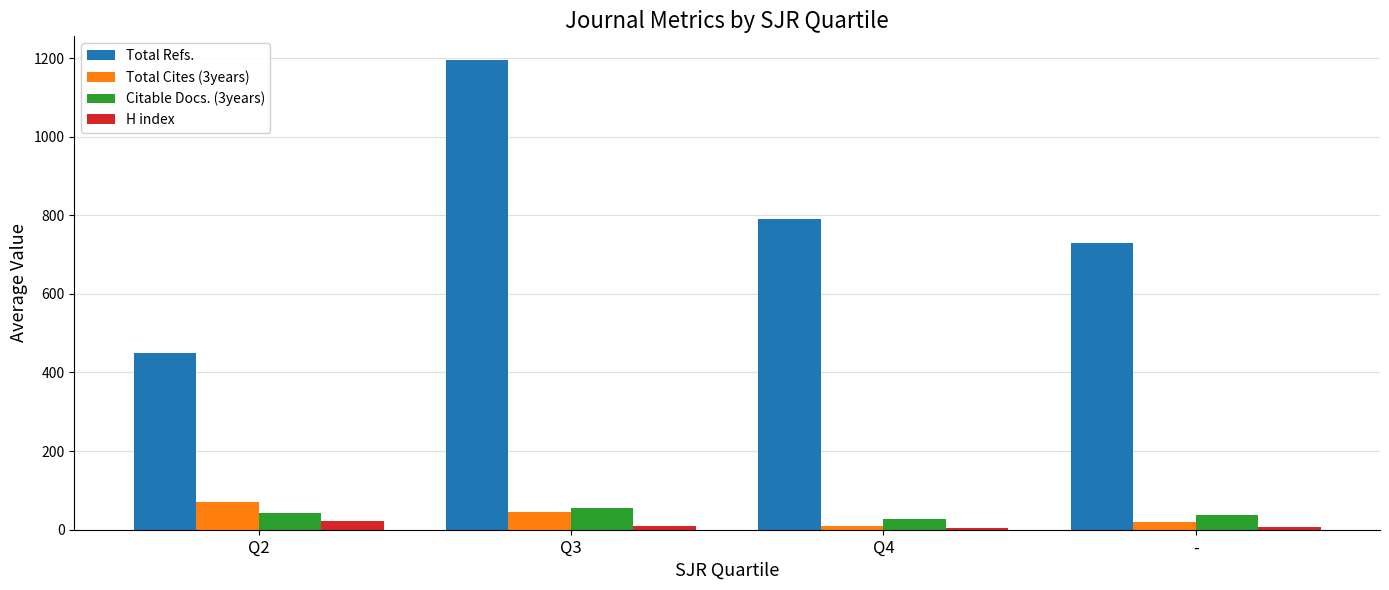

Which series has the widest spread of values?

Total Refs.